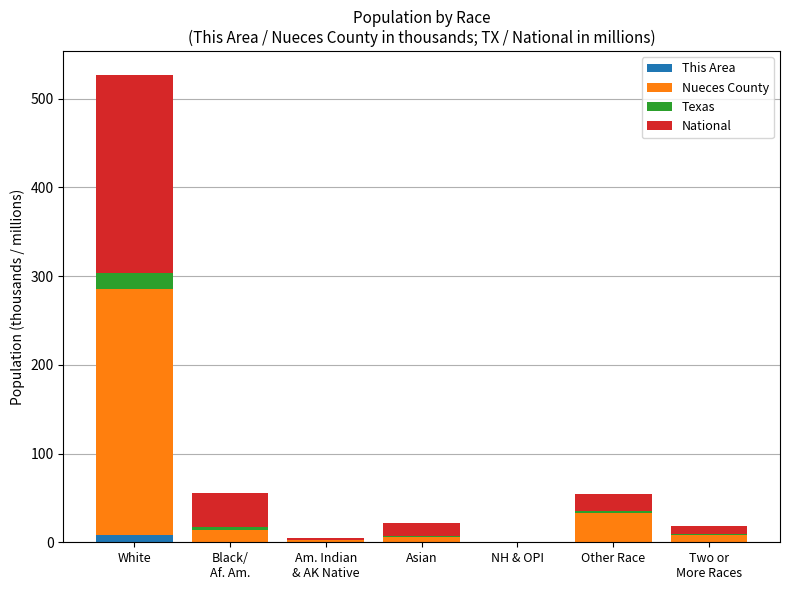

At which category is the sum across all series the highest?

White